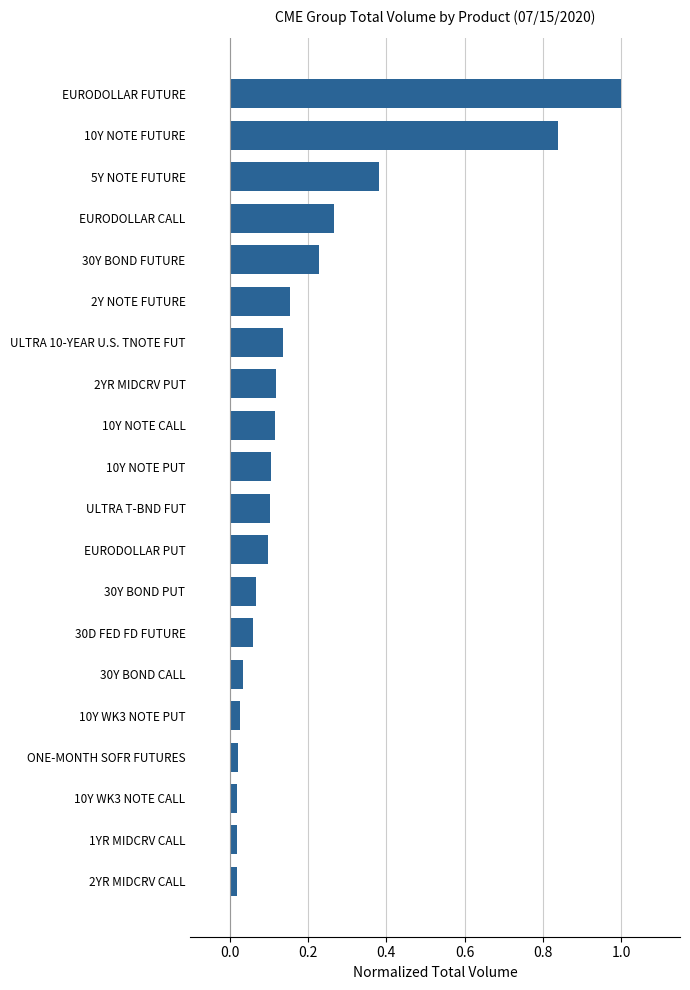

What is the change in value from 10Y WK3 NOTE PUT to 30Y BOND FUTURE?

+0.2